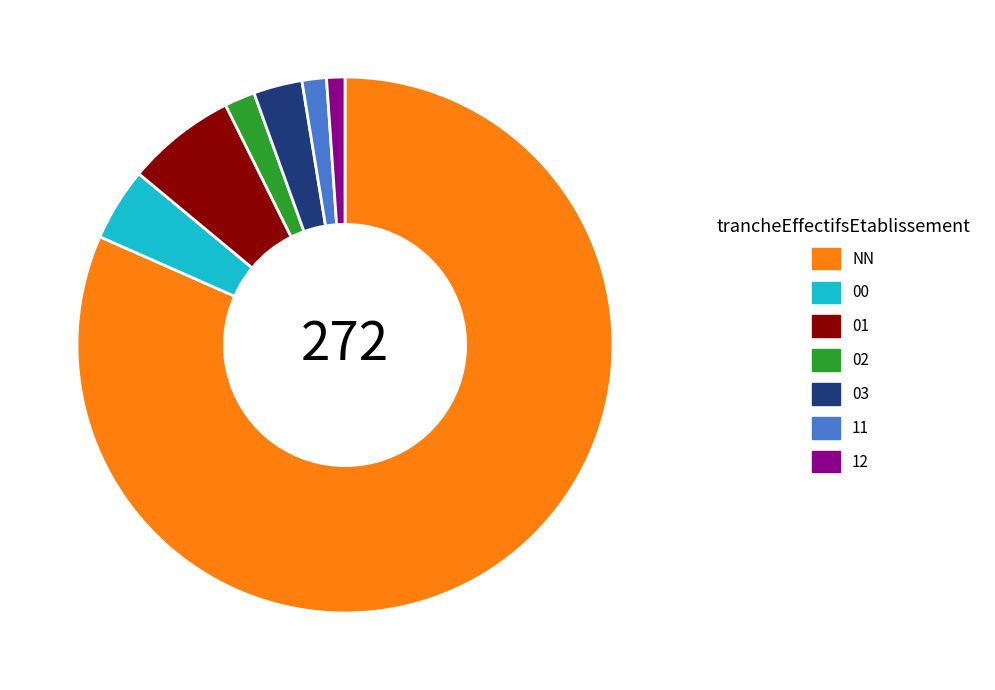

Is it true that 12 is 13% of the pie?

False